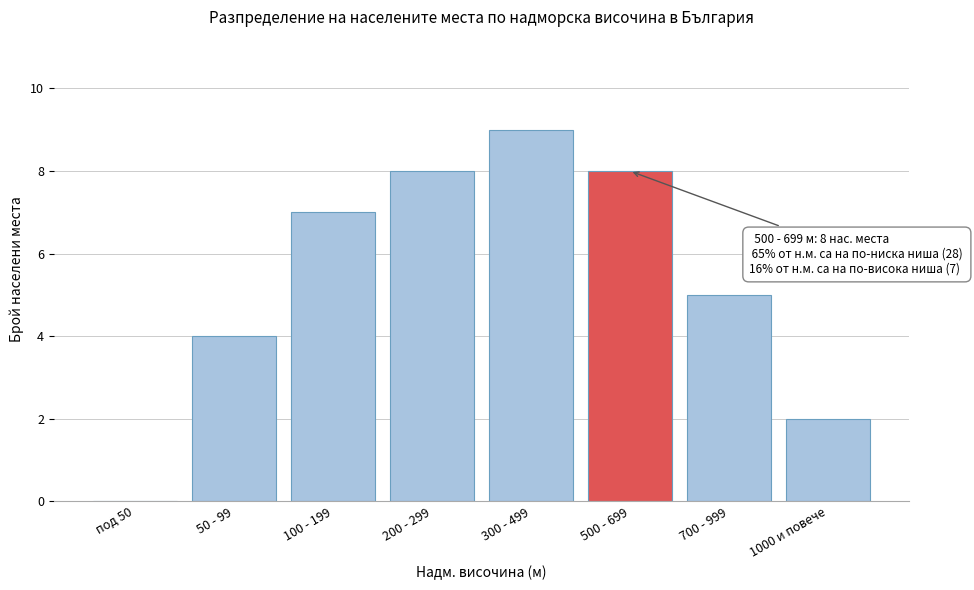

Reading left to right, transcribe all the data shown in this chart.

под 50=0	50 - 99=4	100 - 199=7	200 - 299=8	300 - 499=9	500 - 699=8	700 - 999=5	1000 и повече=2